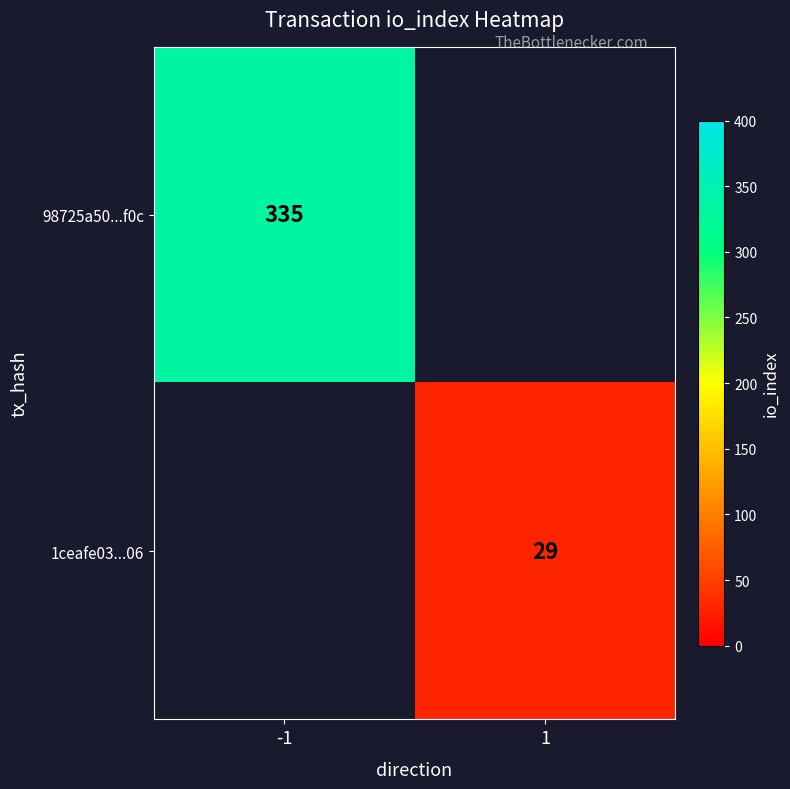

True or false: 98725a50...f0c has a value of 538 at -1.

False